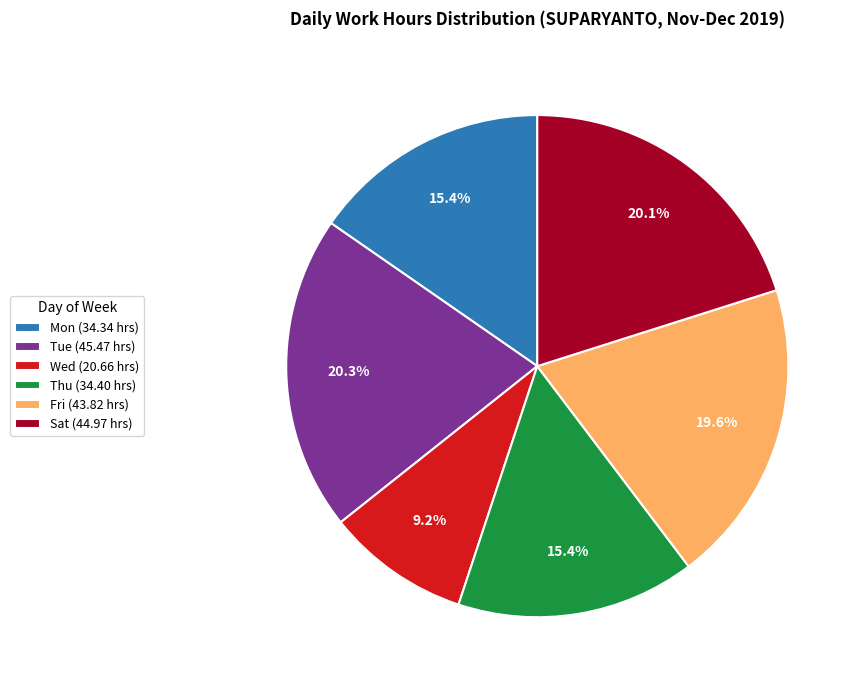

How much of the chart is everything except Wed (20.66 hrs)?

90.8%